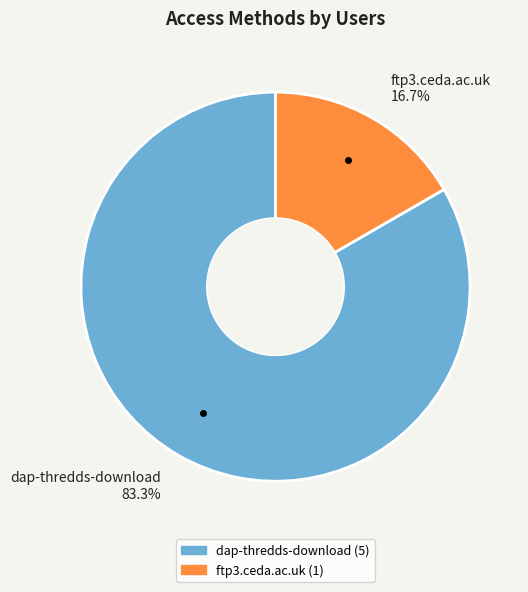

Does dap-thredds-download account for over 50% of the chart?

Yes